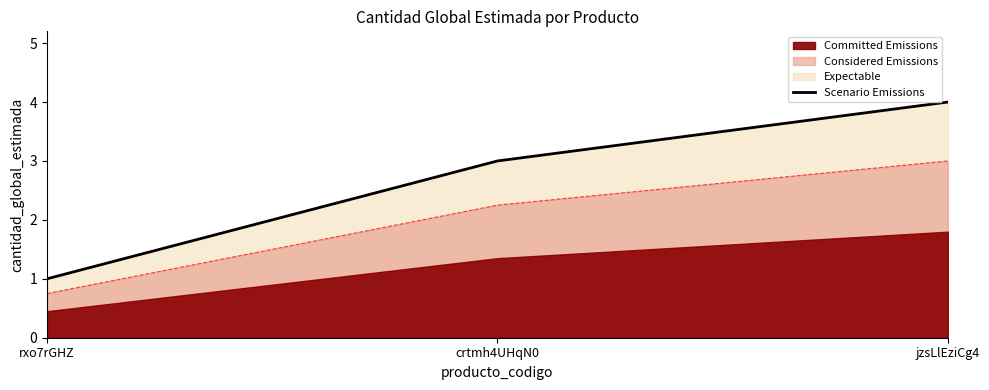

What is the change in value from rxo7rGHZ to jzsLlEziCg4?

+3